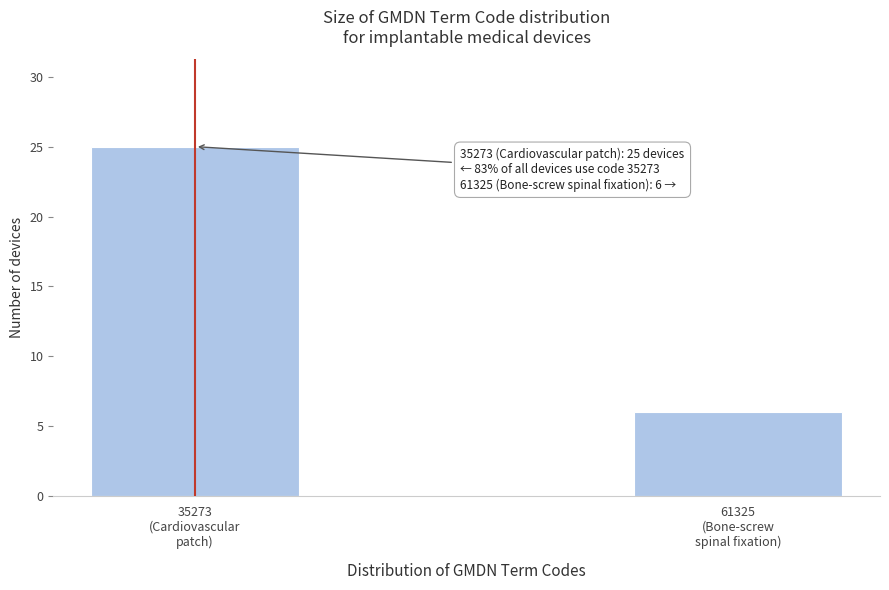

Reading right to left, what are all the values shown in this chart?

6	25